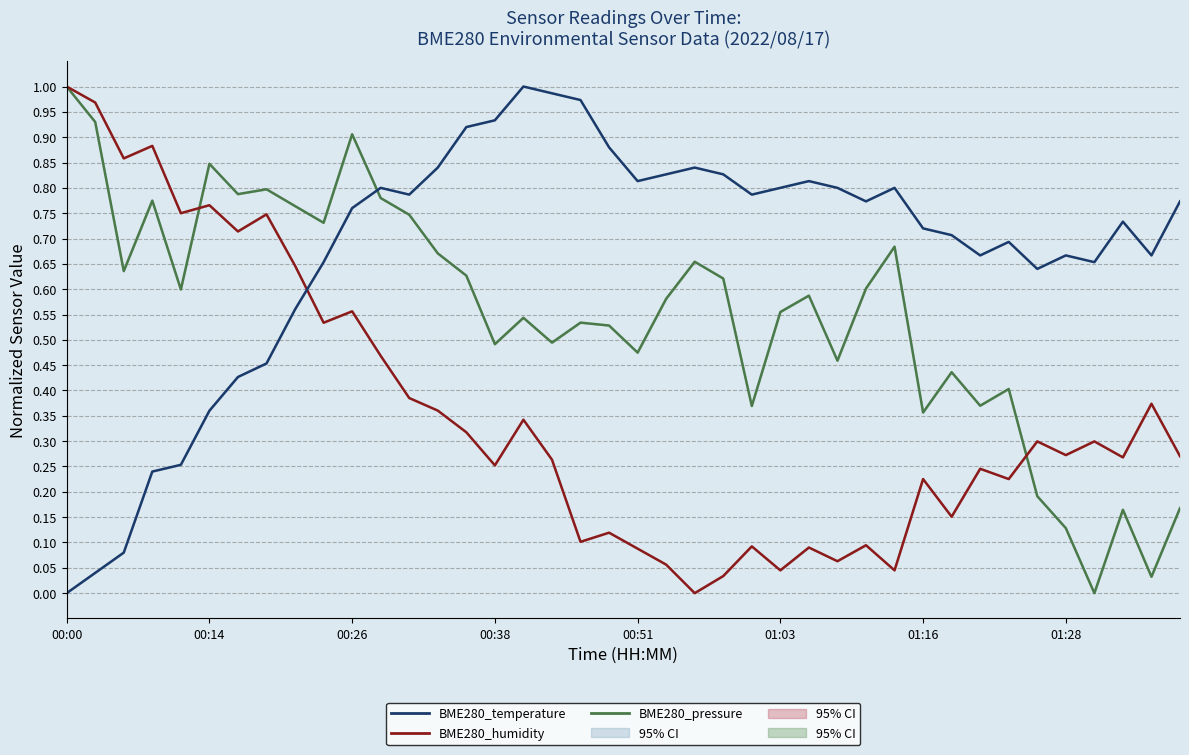

Reading left to right, extract all data points from this chart.

BME280_pressure: 1.0	0.9	0.6	0.8	0.6	0.8	0.8	0.8	0.8	0.7	0.9	0.8	0.7	0.7	0.6	0.5	0.5	0.5	0.5	0.5	0.5	0.6	0.7	0.6	0.4	0.6	0.6	0.5	0.6	0.7	0.4	0.4	0.4	0.4	0.2	0.1	0.0	0.2	0.0	0.2
BME280_humidity: 1.0	1.0	0.9	0.9	0.8	0.8	0.7	0.7	0.6	0.5	0.6	0.5	0.4	0.4	0.3	0.3	0.3	0.3	0.1	0.1	0.1	0.1	0.0	0.0	0.1	0.0	0.1	0.1	0.1	0.0	0.2	0.2	0.2	0.2	0.3	0.3	0.3	0.3	0.4	0.3
BME280_temperature: 0.0	0.0	0.1	0.2	0.3	0.4	0.4	0.5	0.6	0.7	0.8	0.8	0.8	0.8	0.9	0.9	1.0	1.0	1.0	0.9	0.8	0.8	0.8	0.8	0.8	0.8	0.8	0.8	0.8	0.8	0.7	0.7	0.7	0.7	0.6	0.7	0.7	0.7	0.7	0.8